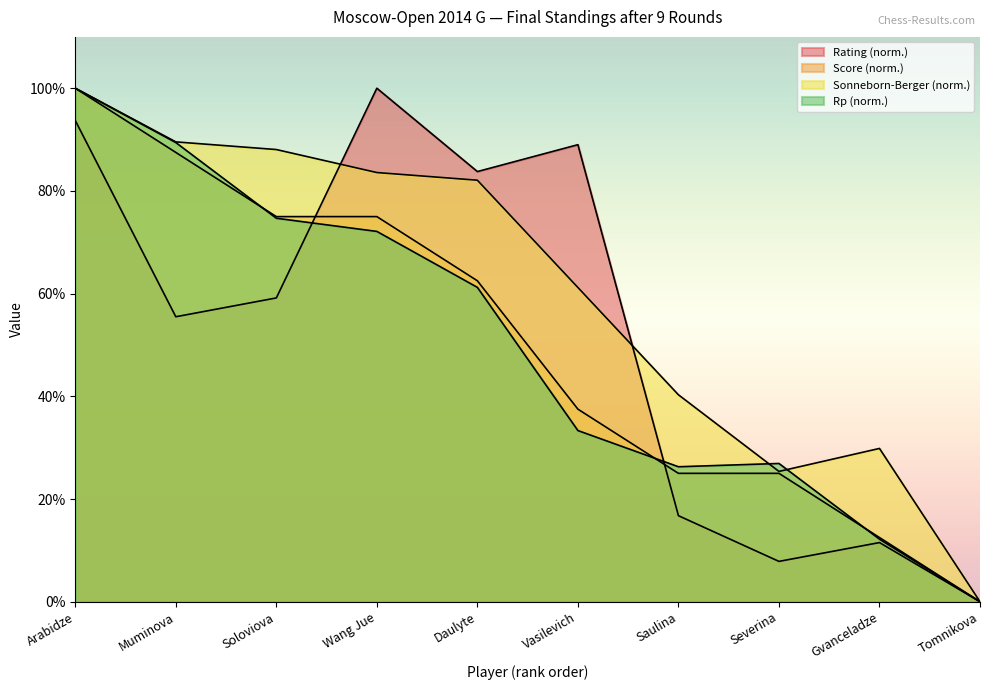

Is the value of Score at Muminova greater than the value of Rating at Saulina?

Yes